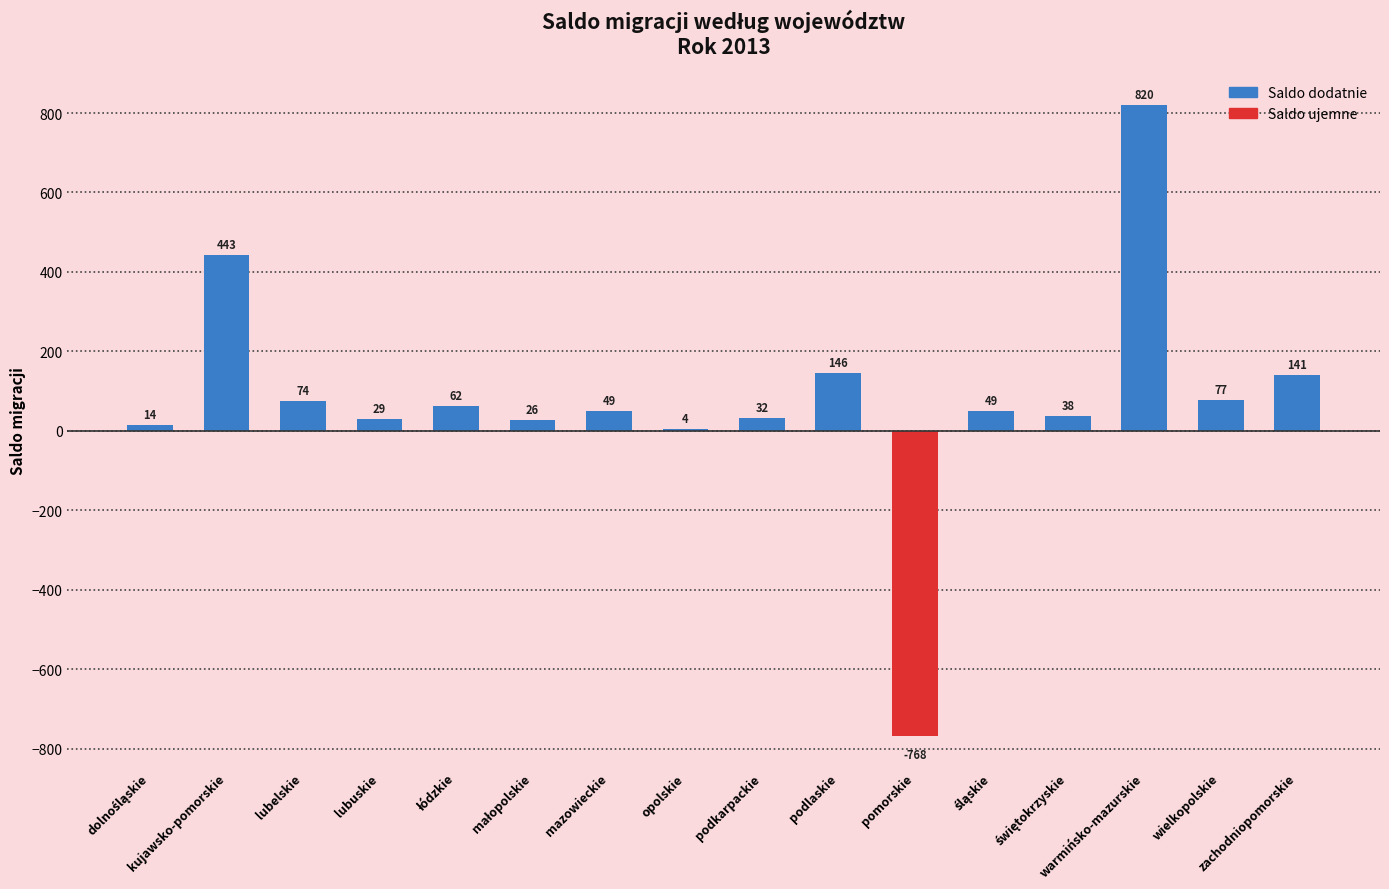

At which label is Saldo migracji (dodatnie) closest to 410?

kujawsko-pomorskie